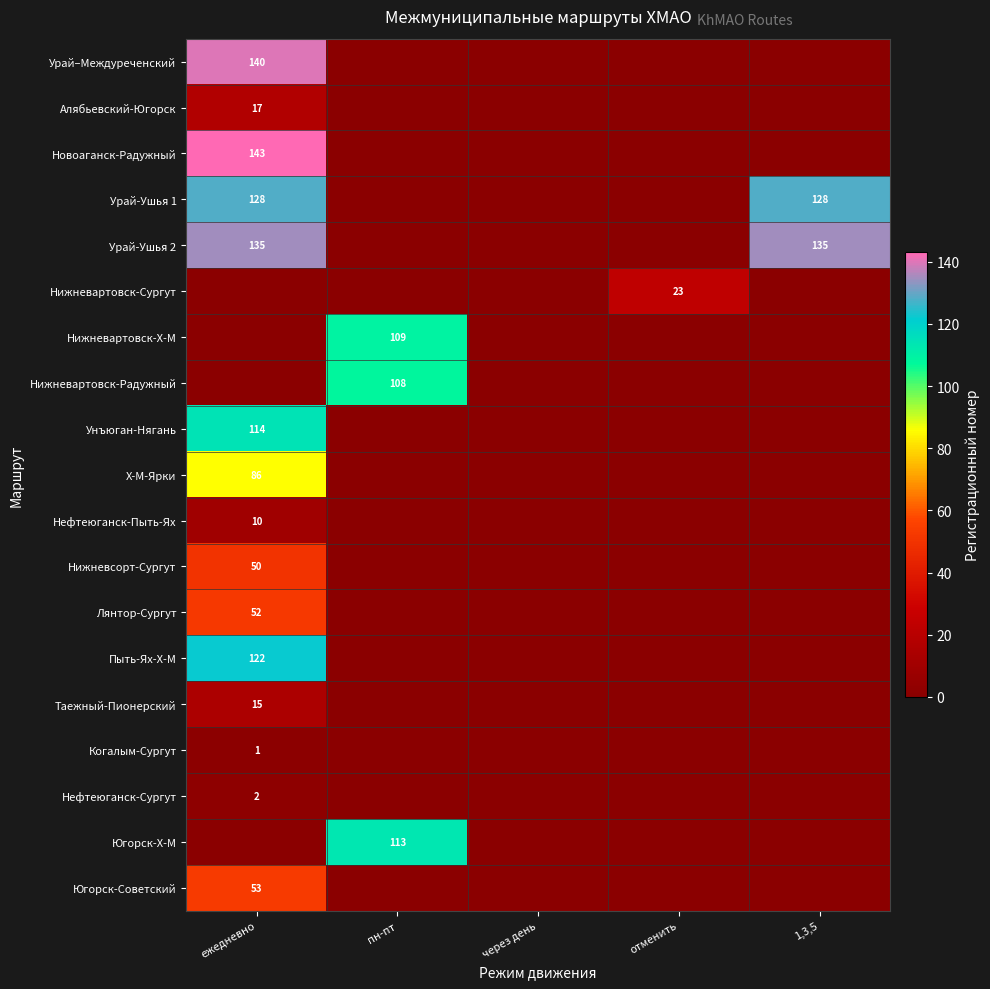

The value of Нижневартовск-Радужный at пн-пт is 108. True or false?

True